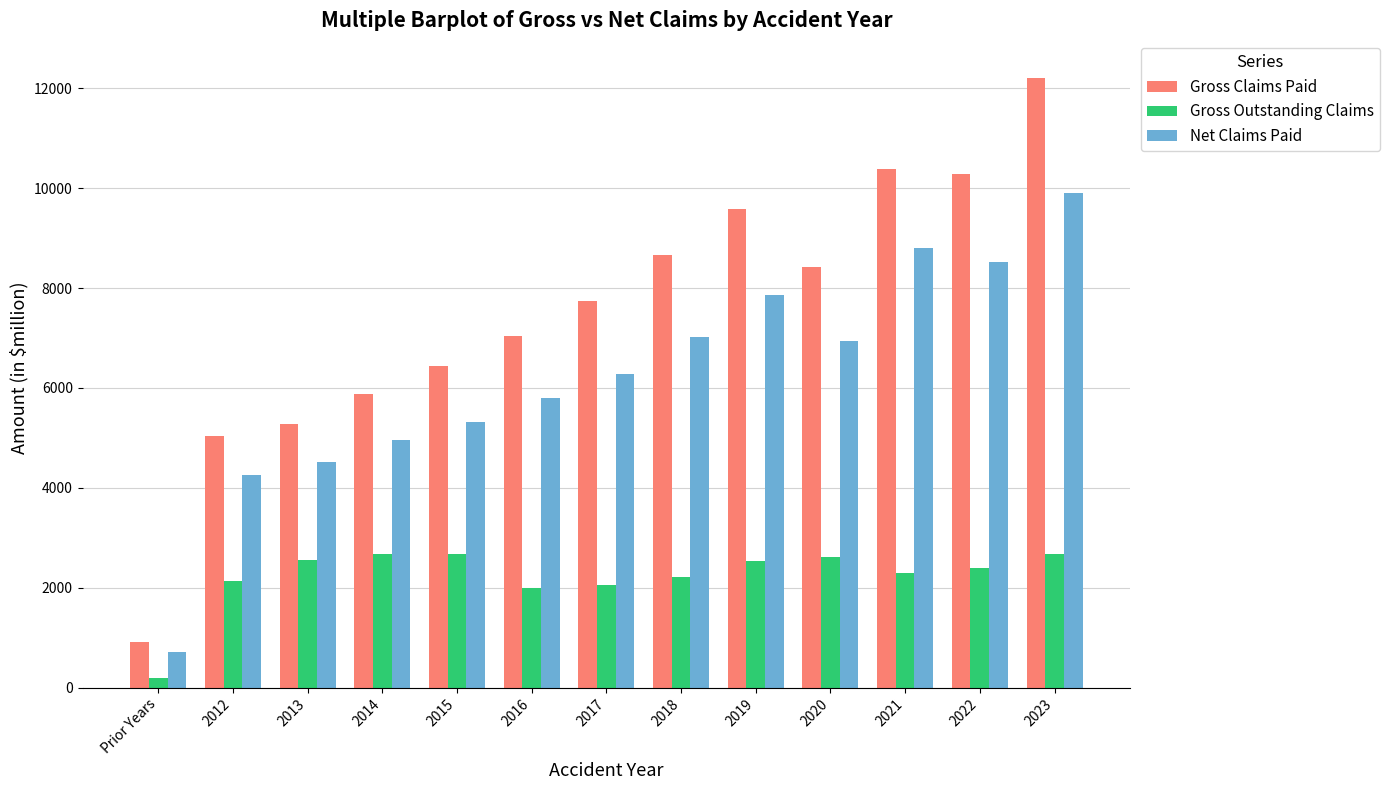

How many data points does each series have?

13